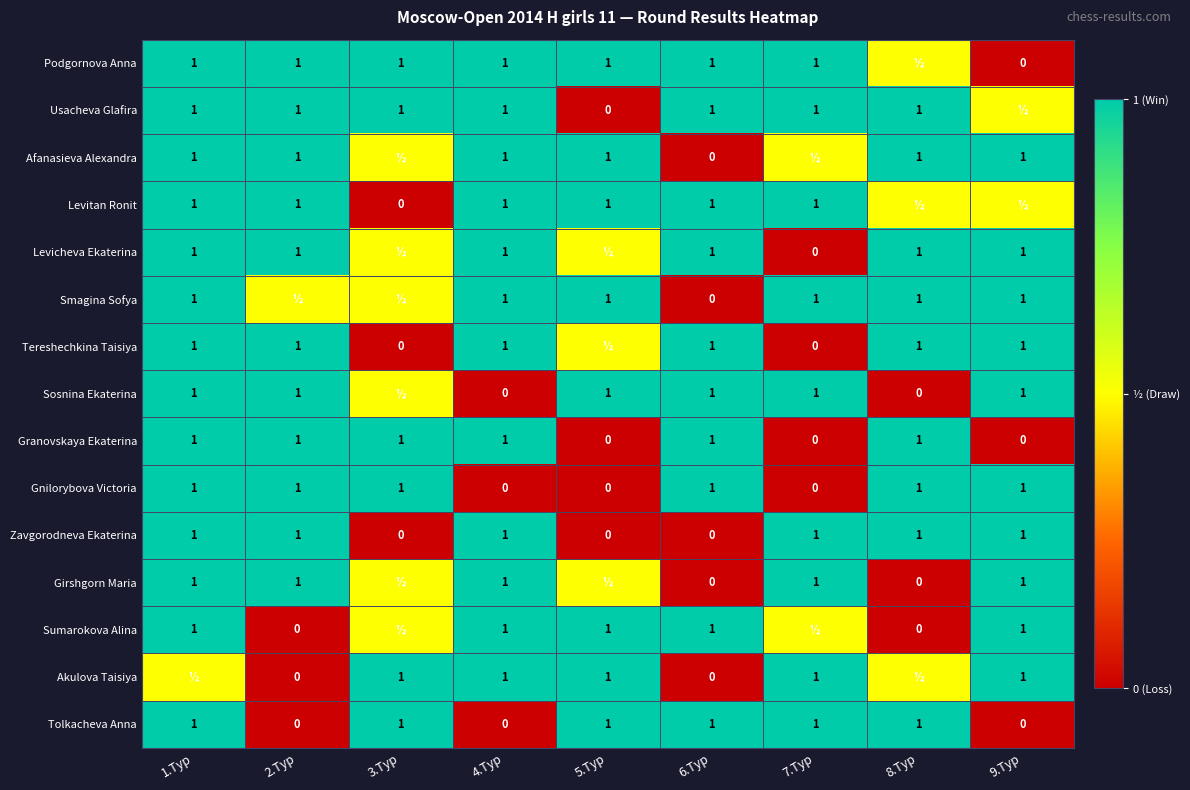

What is the sum of the Akulova Taisiya values at 5.Тур and 6.Тур?

1.0